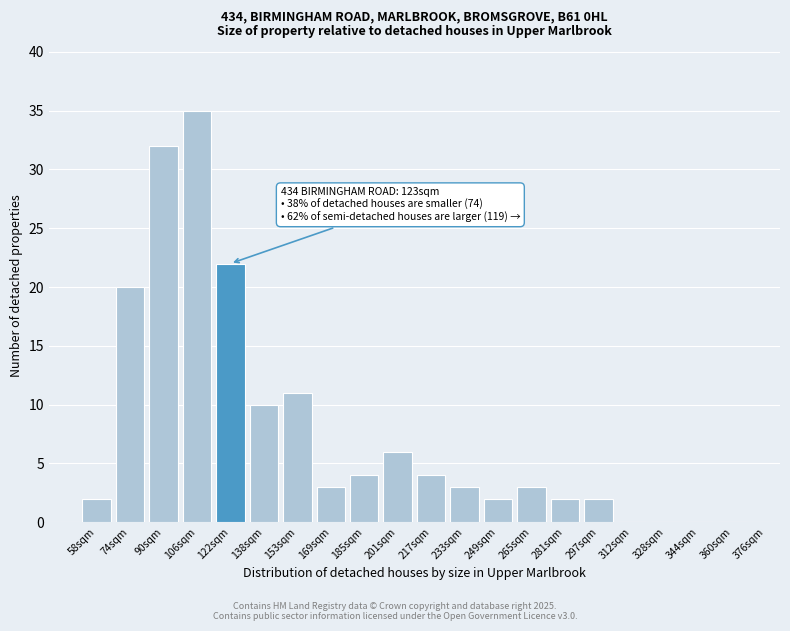

Reading left to right, transcribe all the data shown in this chart.

58sqm=2	74sqm=20	90sqm=32	106sqm=35	122sqm=22	138sqm=10	153sqm=11	169sqm=3	185sqm=4	201sqm=6	217sqm=4	233sqm=3	249sqm=2	265sqm=3	281sqm=2	297sqm=2	312sqm=0	328sqm=0	344sqm=0	360sqm=0